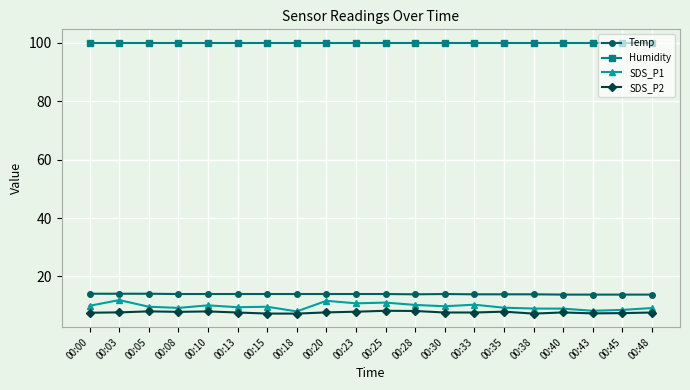

List the series in order of their peak value, highest first.

Humidity, Temp, SDS_P1, SDS_P2